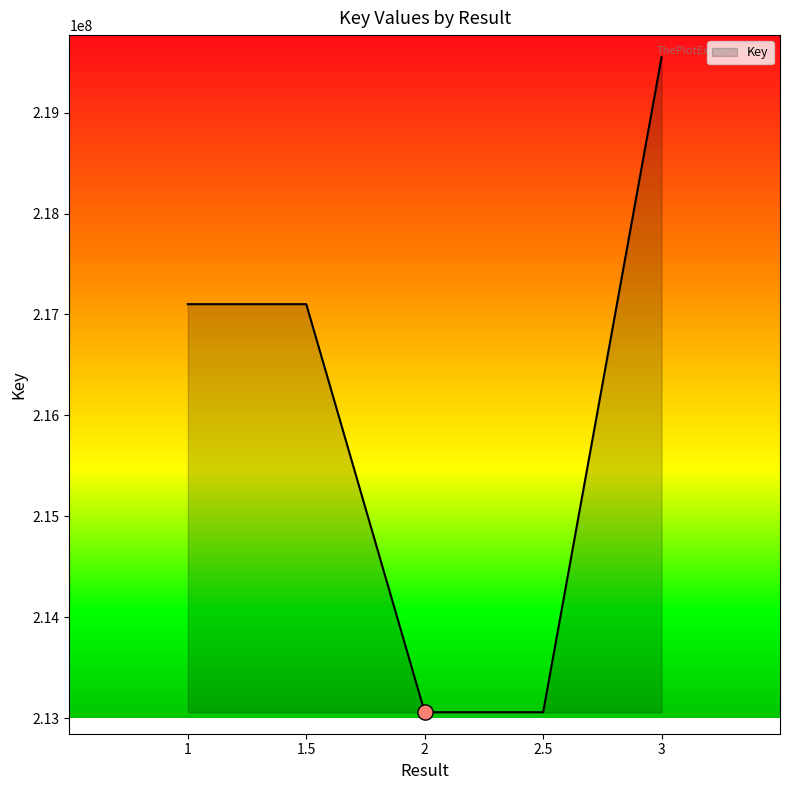

Approximately how many times larger is the value at 1.5 compared to 1?

1.0